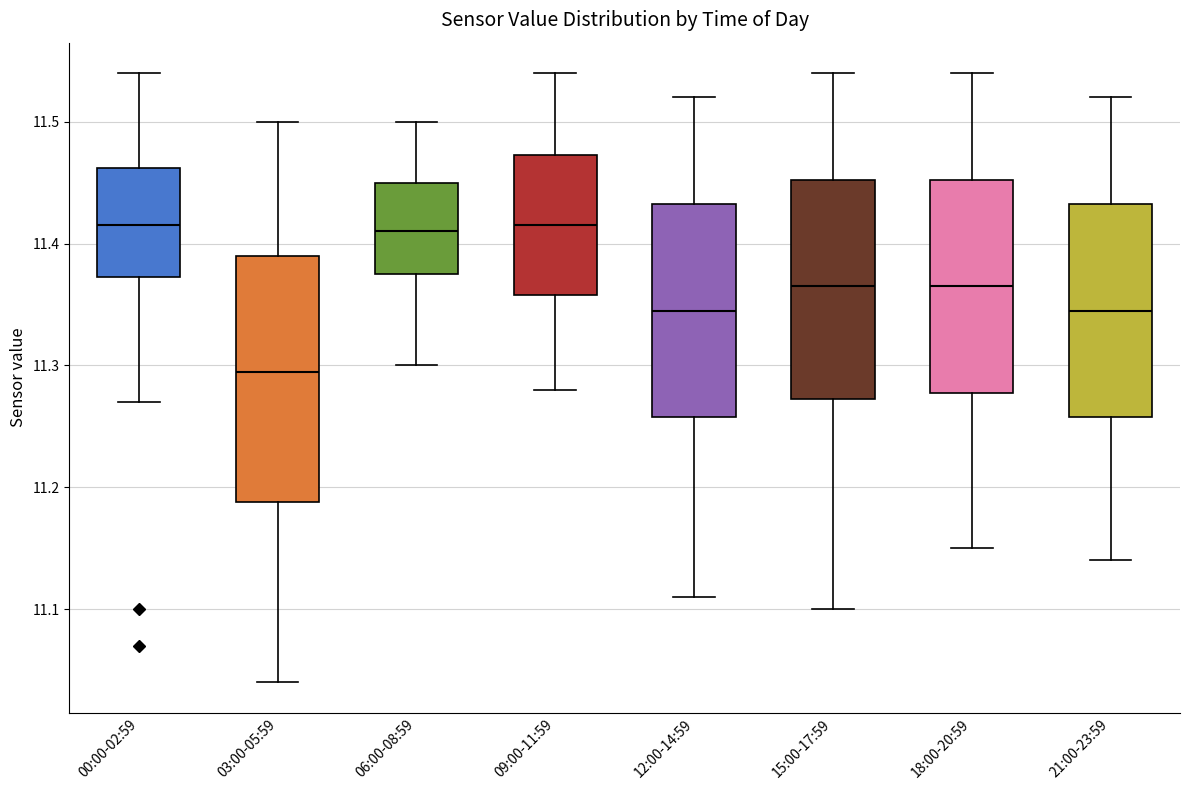

Reading left to right, read every box against the y-axis: the position of its median line, the range the box covers, and the ends of its whiskers. The values are not printed on the chart, so give them approximately, as read against the axis.

00:00-02:59: median 11.42, box 11.37 to 11.46, whiskers 11.27 to 11.54
03:00-05:59: median 11.30, box 11.19 to 11.39, whiskers 11.04 to 11.50
06:00-08:59: median 11.41, box 11.38 to 11.45, whiskers 11.30 to 11.50
09:00-11:59: median 11.42, box 11.36 to 11.47, whiskers 11.28 to 11.54
12:00-14:59: median 11.35, box 11.26 to 11.43, whiskers 11.11 to 11.52
15:00-17:59: median 11.37, box 11.27 to 11.45, whiskers 11.10 to 11.54
18:00-20:59: median 11.37, box 11.28 to 11.45, whiskers 11.15 to 11.54
21:00-23:59: median 11.35, box 11.26 to 11.43, whiskers 11.14 to 11.52